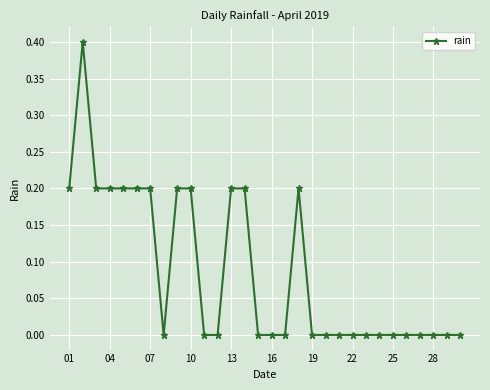

What is the greatest value displayed?

0.4